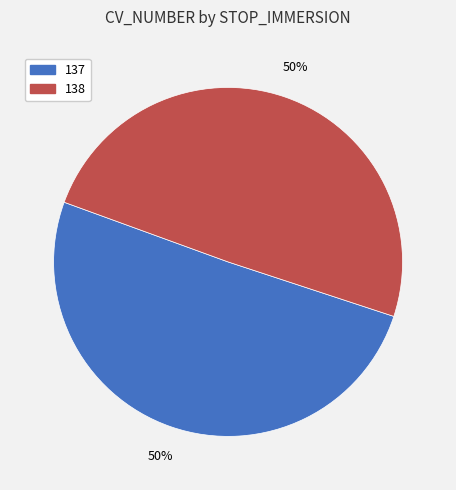

Between 137 and 138, which is larger?

137